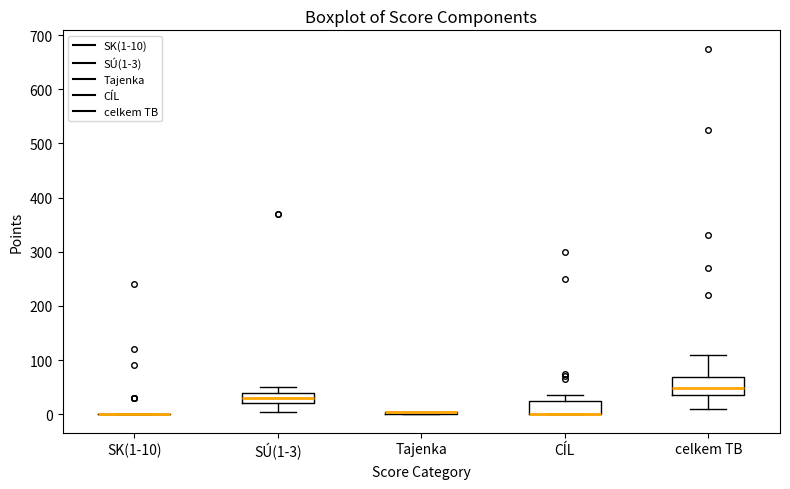

Where is the upper edge of the box for Tajenka on the y-axis? The values are not printed on the chart, so give them approximately, as read against the axis.

10